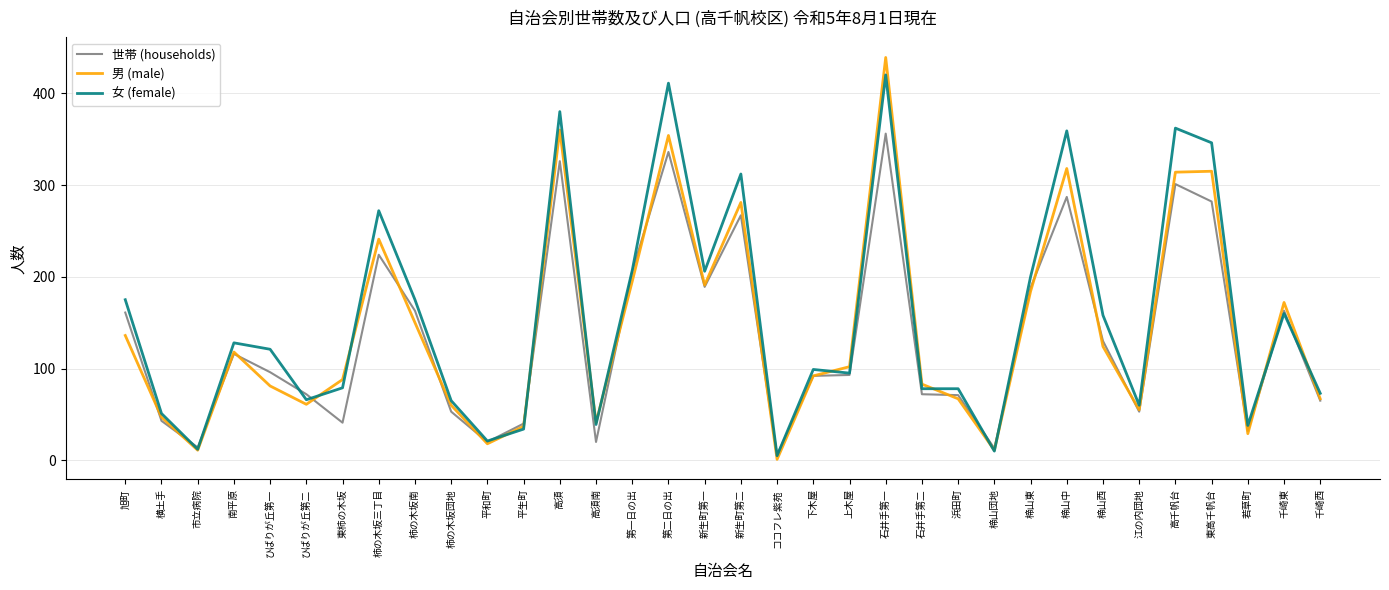

What is the sum of all 男 (male) values?

4843